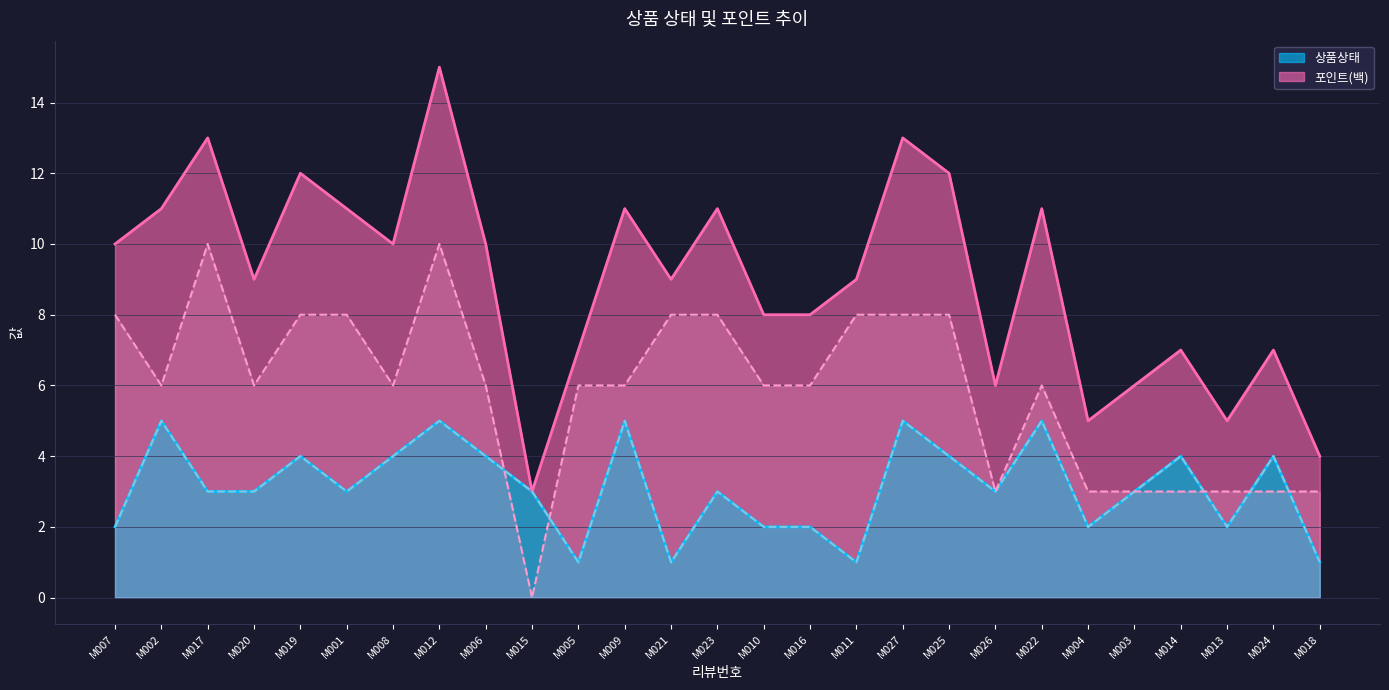

At how many categories does at least one series exceed 2?

27